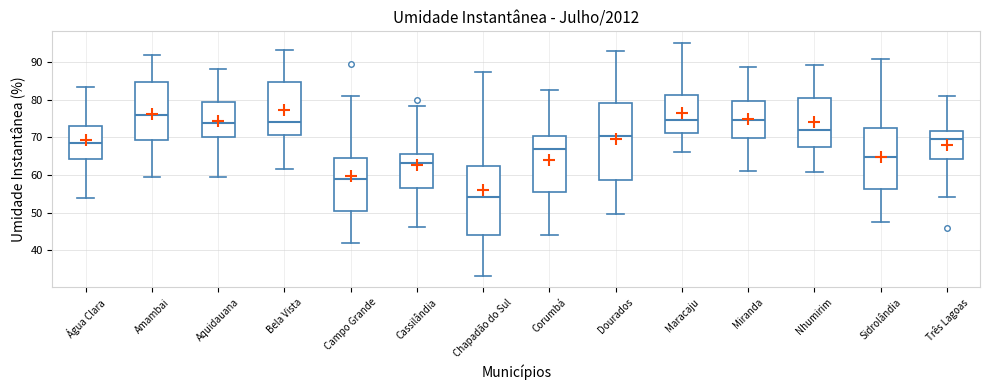

Reading left to right, read every box against the y-axis: the position of its median line, the range the box covers, and the ends of its whiskers. The values are not printed on the chart, so give them approximately, as read against the axis.

Água Clara: median 68, box 64 to 73, whiskers 54 to 83
Amambai: median 76, box 69 to 85, whiskers 59 to 92
Aquidauana: median 74, box 70 to 79, whiskers 59 to 88
Bela Vista: median 74, box 71 to 85, whiskers 61 to 93
Campo Grande: median 59, box 50 to 64, whiskers 42 to 81
Cassilândia: median 63, box 57 to 66, whiskers 46 to 78
Chapadão do Sul: median 54, box 44 to 62, whiskers 33 to 87
Corumbá: median 67, box 55 to 70, whiskers 44 to 82
Dourados: median 70, box 59 to 79, whiskers 50 to 93
Maracaju: median 75, box 71 to 81, whiskers 66 to 95
Miranda: median 74, box 70 to 80, whiskers 61 to 89
Nhumirim: median 72, box 67 to 81, whiskers 61 to 89
Sidrolândia: median 65, box 56 to 72, whiskers 48 to 91
Três Lagoas: median 70, box 64 to 72, whiskers 54 to 81